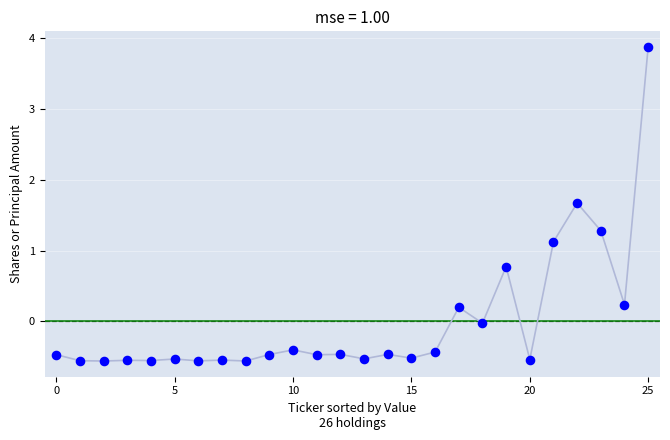

What is the range of Y values (max minus min)?

4.4